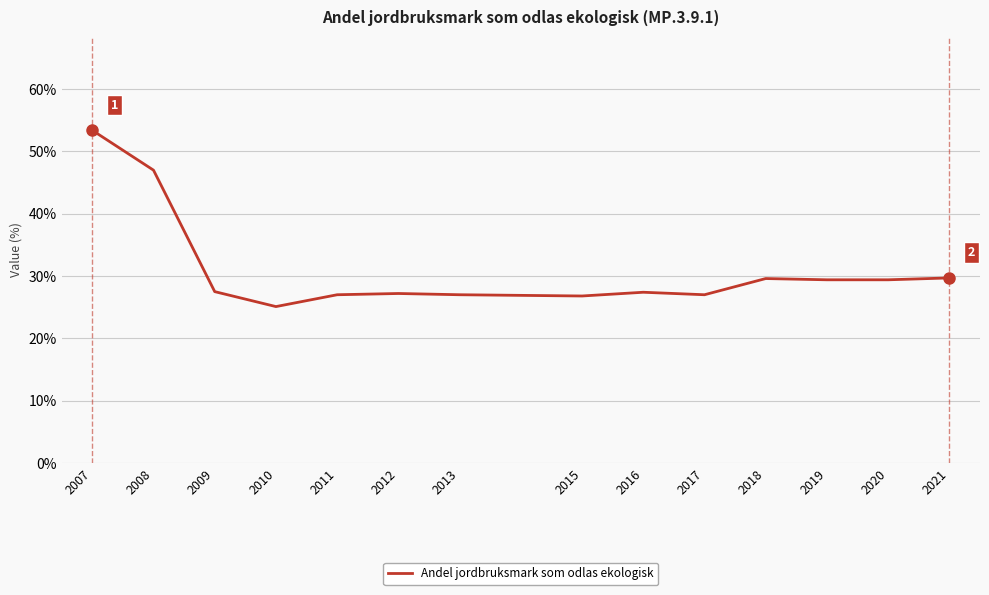

What is the difference between the values at 2021 and 2010?

4.6